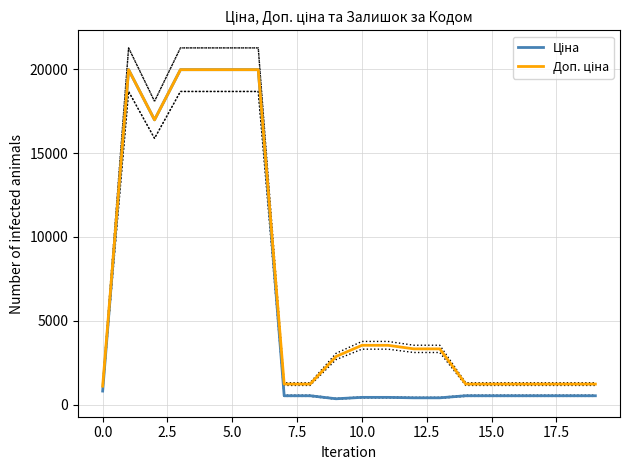

Which has a higher value, 19 or 15?

19